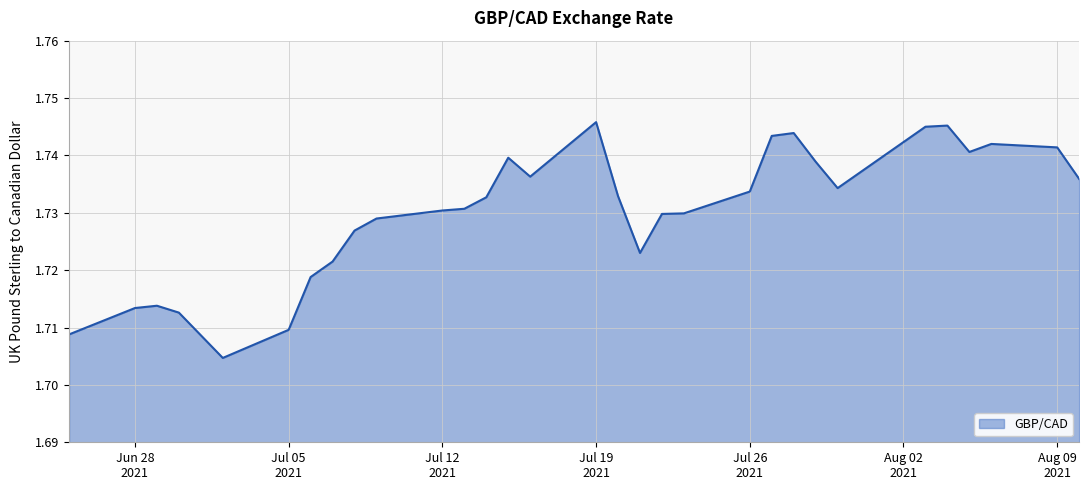

Count the number of data series in this chart.

1